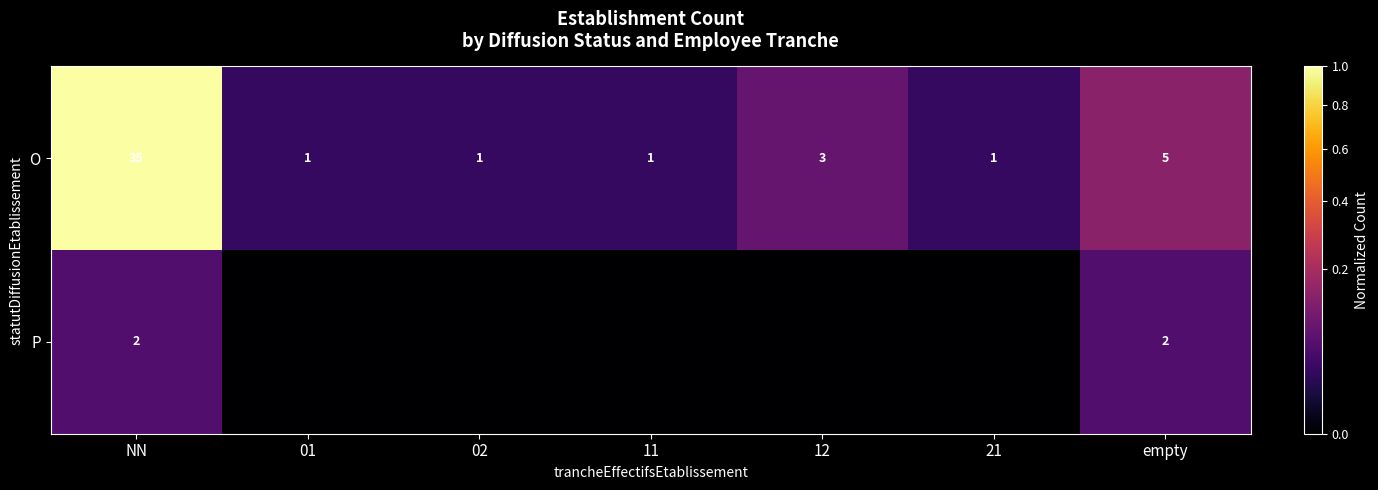

What is the difference between the maximum and minimum values in the O series?

34